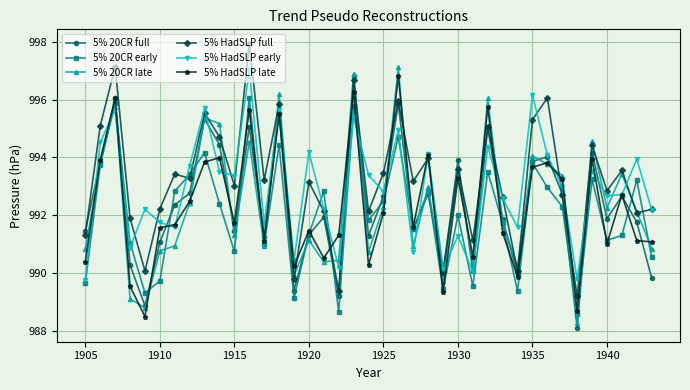

How many lines are shown in the chart?

6